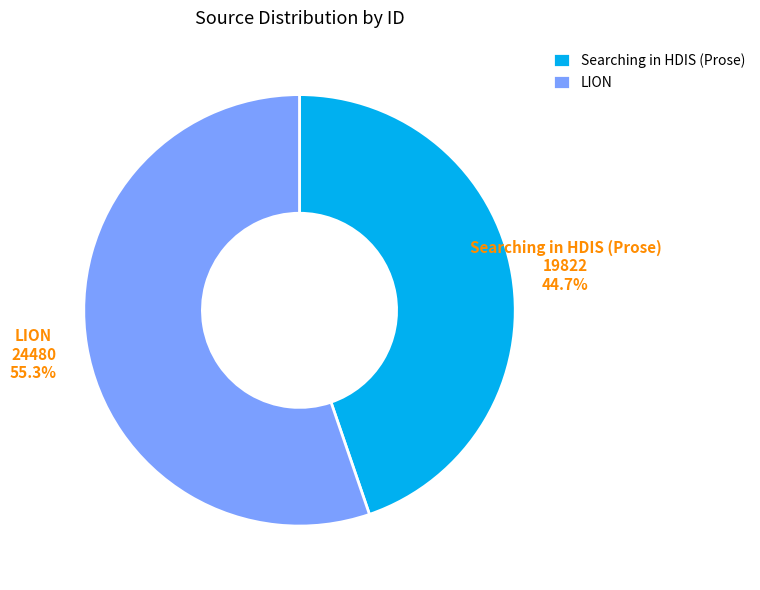

To the nearest percent, what percentage of the pie is Searching in HDIS (Prose)?

45%